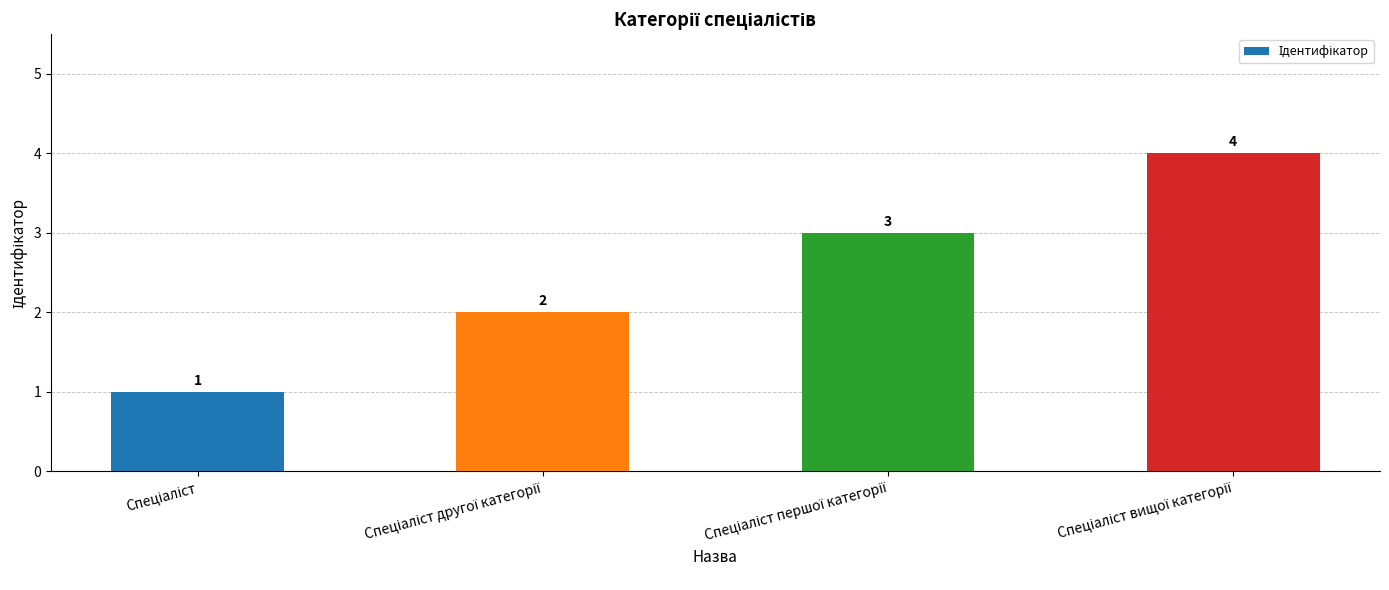

Reading right to left, list all the values displayed in this chart.

4	3	2	1